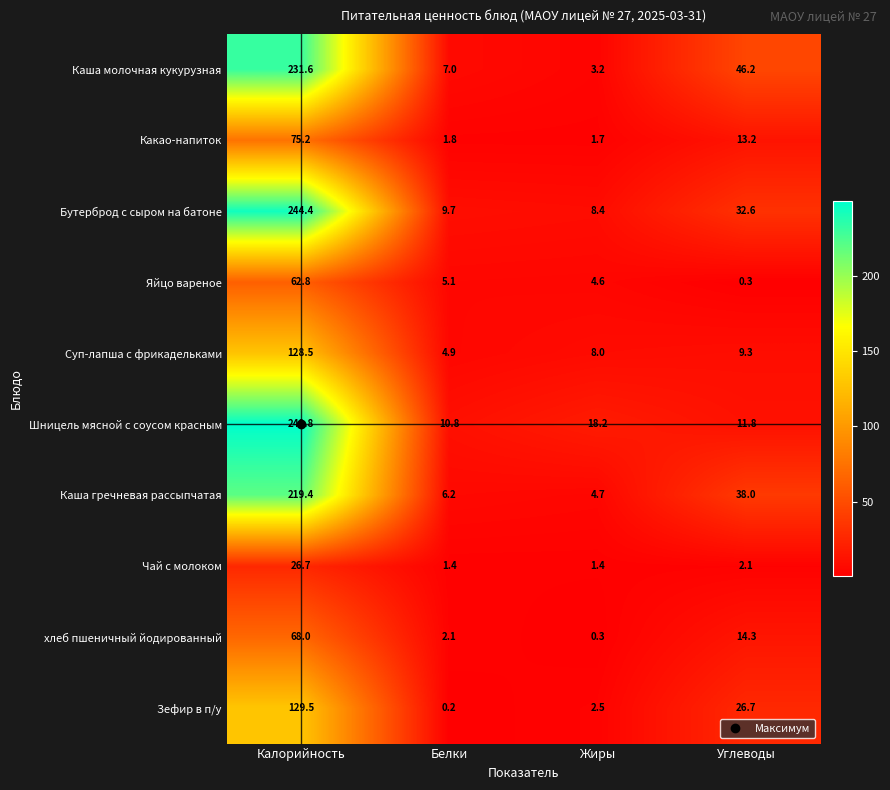

Rank the series at Углеводы from highest to lowest value.

Каша молочная кукурузная, Каша гречневая рассыпчатая, Бутерброд с сыром на батоне, Зефир в п/у, хлеб пшеничный йодированный, Какао-напиток, Шницель мясной с соусом красным, Суп-лапша с фрикадельками, Чай с молоком, Яйцо вареное